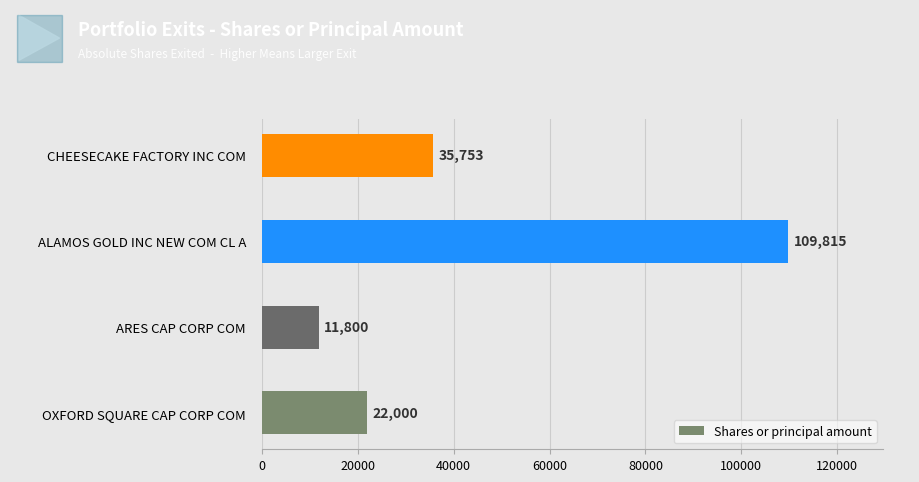

What is the smallest value displayed?

11800